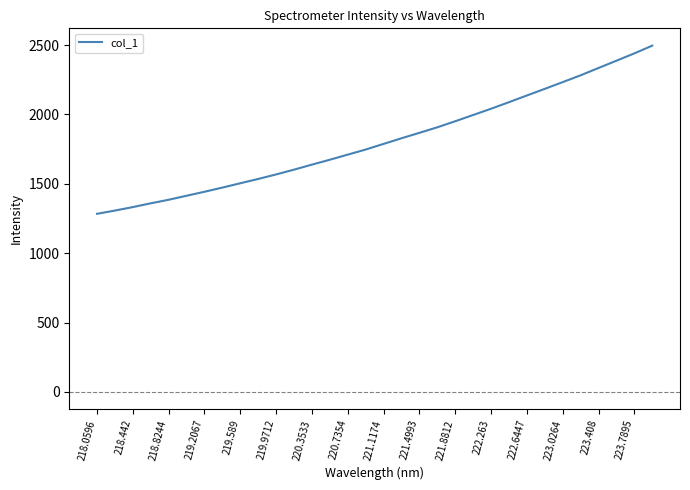

Does the chart have visible grid lines?

No